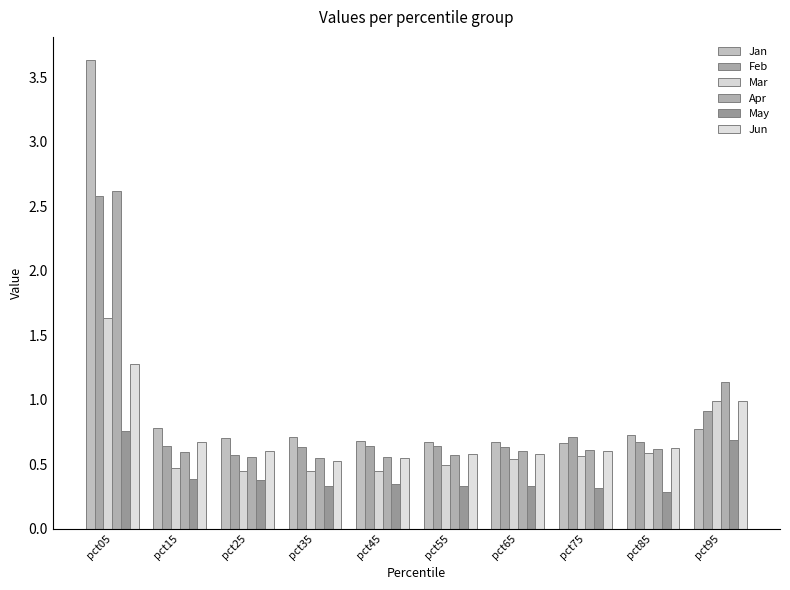

How many groups of bars are there?

10